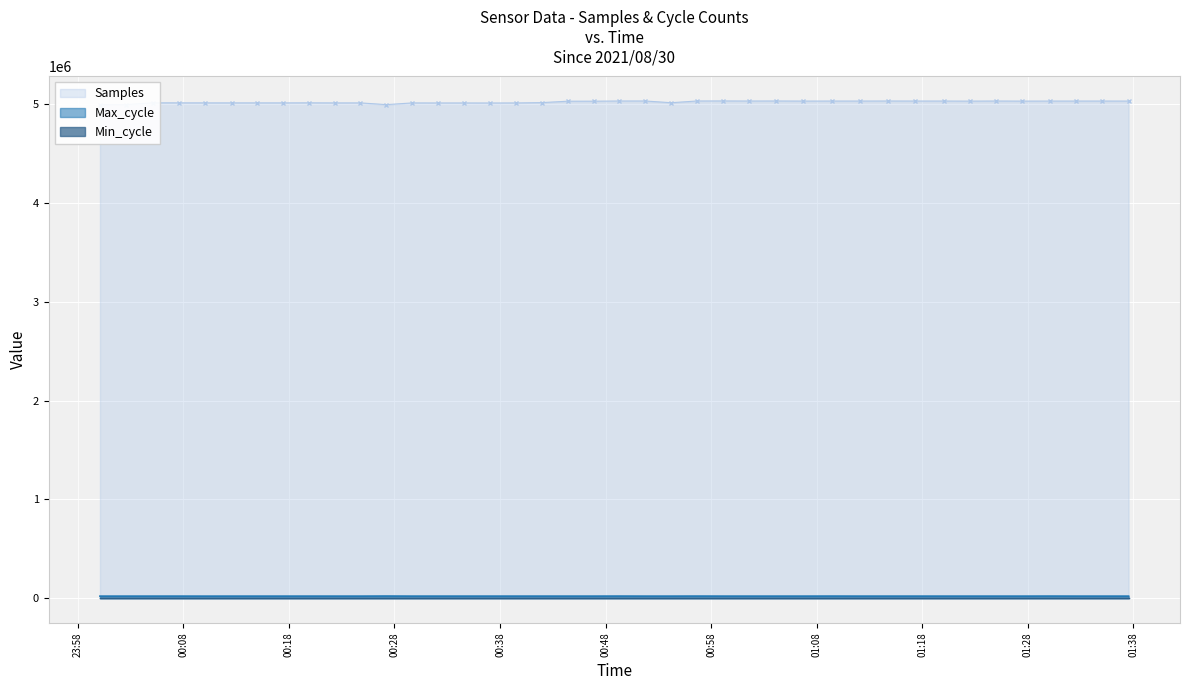

Rank the categories by Samples value from highest to lowest.

2021/08/30 00:59:09, 2021/08/30 00:51:45, 2021/08/30 01:04:10, 2021/08/30 00:56:40, 2021/08/30 00:49:18, 2021/08/30 01:14:46, 2021/08/30 01:25:00, 2021/08/30 01:01:37, 2021/08/30 01:17:17, 2021/08/30 01:20:01, 2021/08/30 01:35:04, 2021/08/30 01:09:29, 2021/08/30 01:12:04, 2021/08/30 01:32:34, 2021/08/30 01:30:07, 2021/08/30 01:37:33, 2021/08/30 01:06:45, 2021/08/30 01:27:29, 2021/08/30 01:22:31, 2021/08/30 00:46:52, 2021/08/30 00:44:25, 2021/08/30 00:41:58, 2021/08/30 00:54:13, 2021/08/30 00:05:07, 2021/08/30 00:19:54, 2021/08/30 00:07:34, 2021/08/30 00:10:05, 2021/08/30 00:15:01, 2021/08/30 00:12:34, 2021/08/30 00:17:27, 2021/08/30 00:24:47, 2021/08/30 00:22:21, 2021/08/30 00:29:41, 2021/08/30 00:39:30, 2021/08/30 00:32:07, 2021/08/30 00:34:34, 2021/08/30 00:37:01, 2021/08/30 00:00:06, 2021/08/30 00:02:33, 2021/08/30 00:27:14